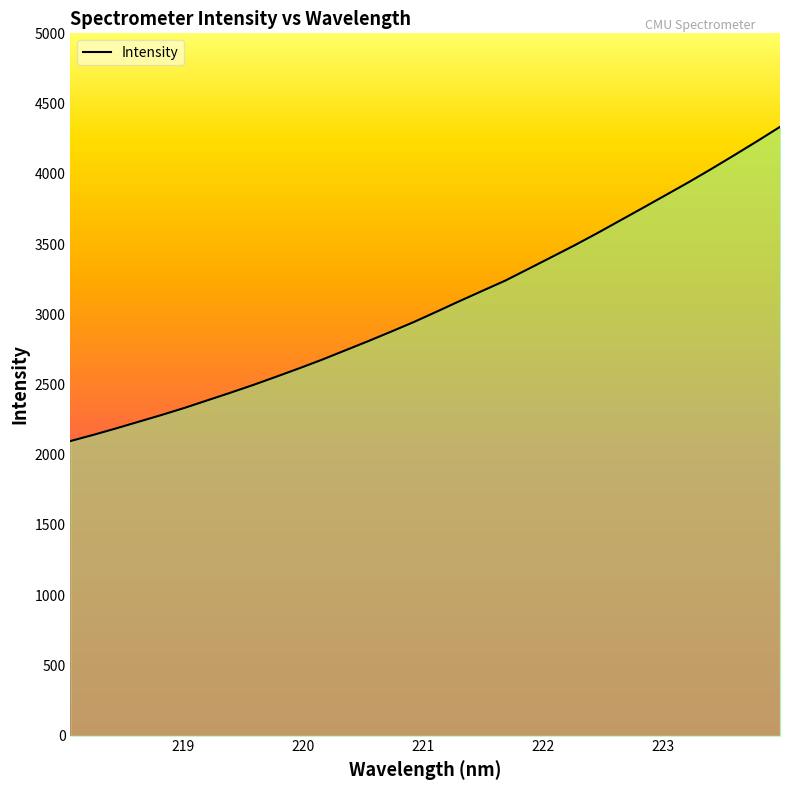

What is the label of the 5th point from the left?

222